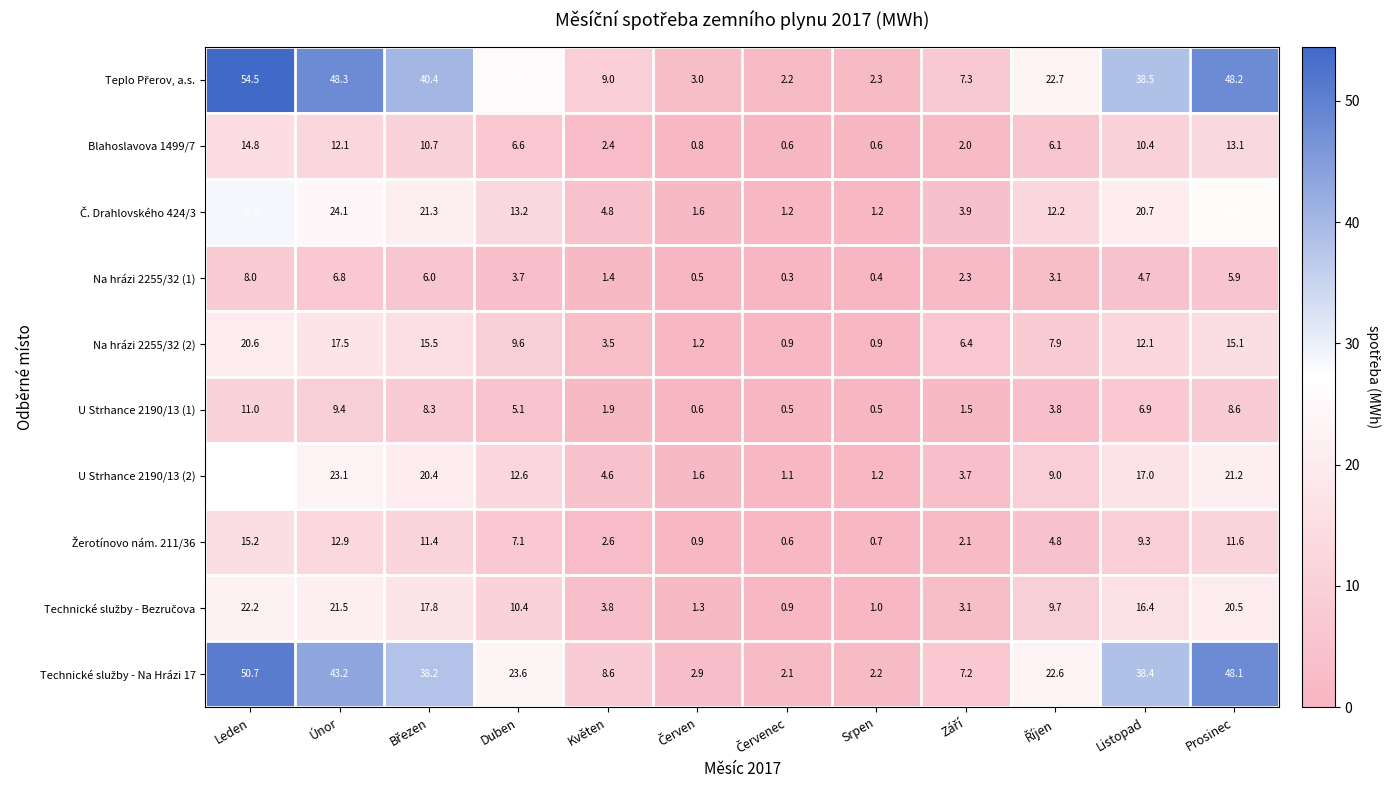

Where does the Blahoslavova 1499/7 series first go above 6?

Leden